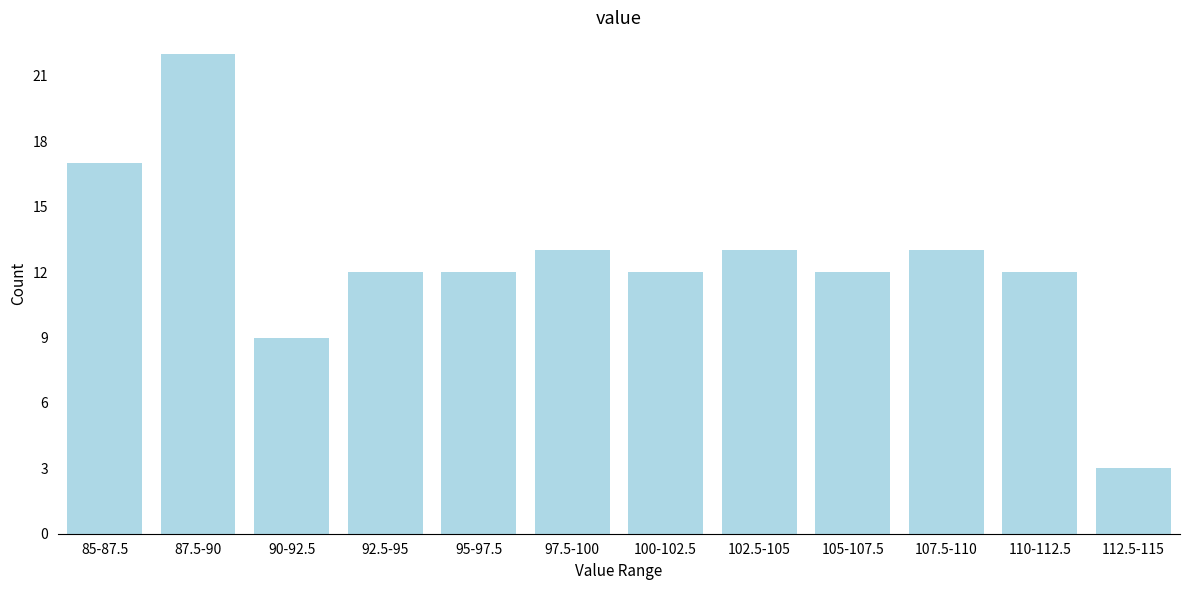

Reading left to right, what are all the values shown in this chart?

85-87.5=17	87.5-90=22	90-92.5=9	92.5-95=12	95-97.5=12	97.5-100=13	100-102.5=12	102.5-105=13	105-107.5=12	107.5-110=13	110-112.5=12	112.5-115=3